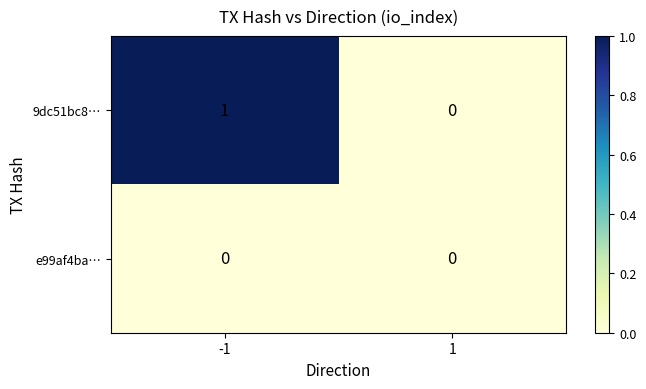

Reading right to left, what are all the values shown in this chart?

9dc51bc8…: 0	1
e99af4ba…: 0	0